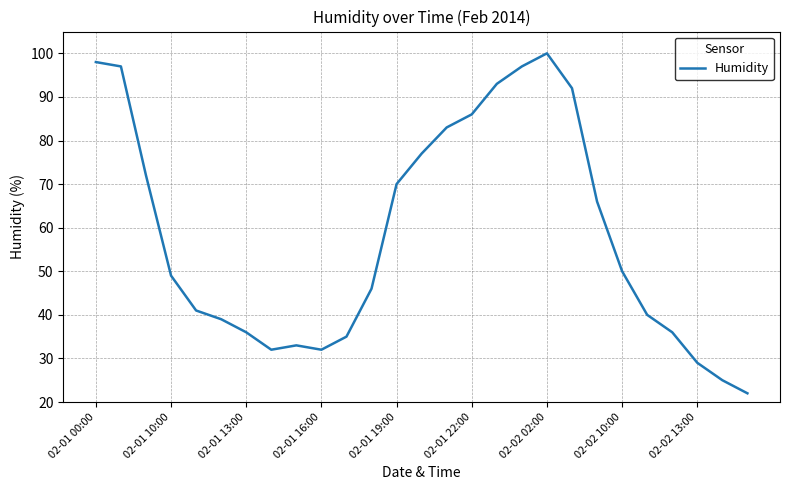

How many interior local peaks (higher than both neighbors) does the data have?

2